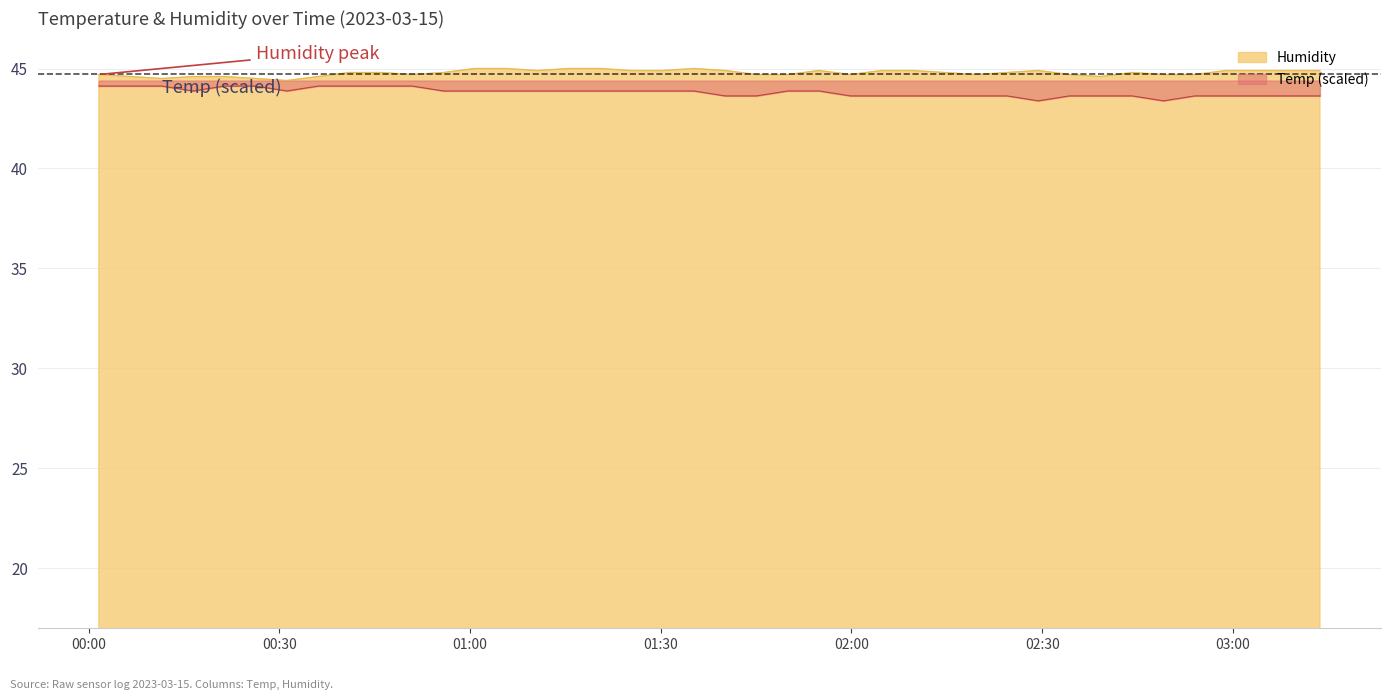

How many Humidity values are between 44 and 45?

40